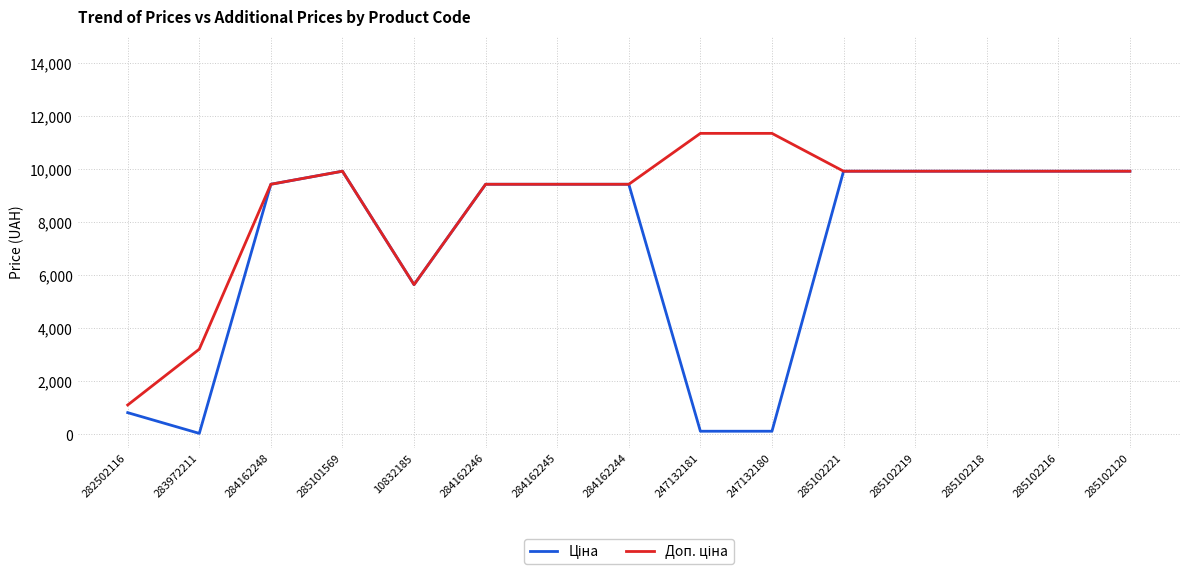

What position from the right is 247132180?

6